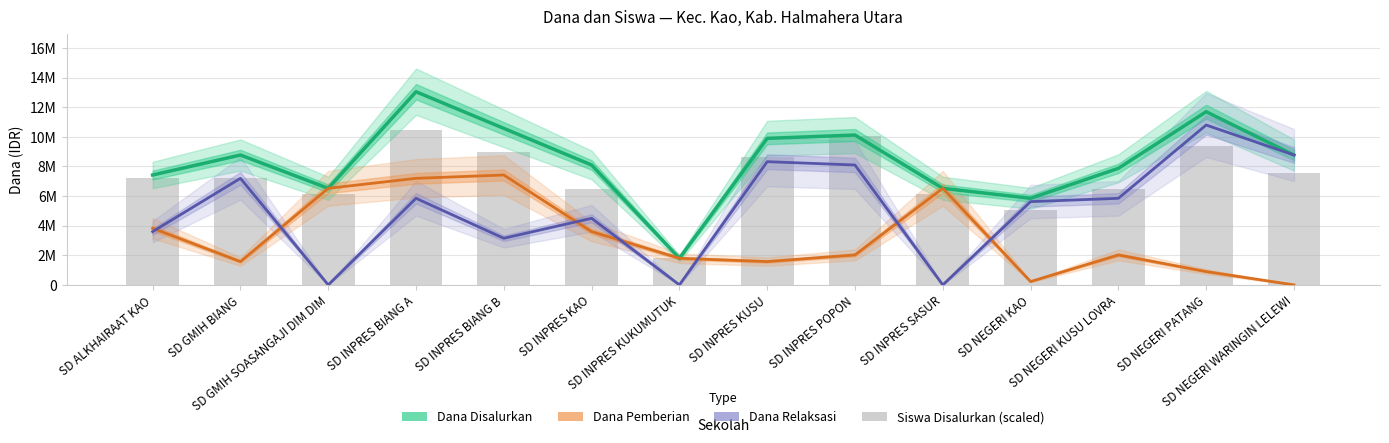

Which series changed the most between SD INPRES POPON and SD NEGERI KAO?

Siswa Disalurkan (scaled)